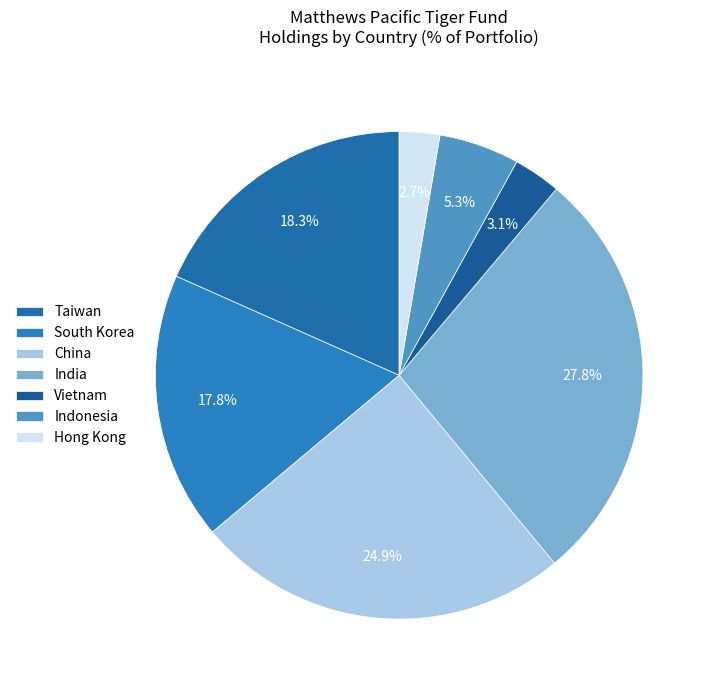

Rank the categories by value from lowest to highest.

Hong Kong, Vietnam, Indonesia, South Korea, Taiwan, China, India